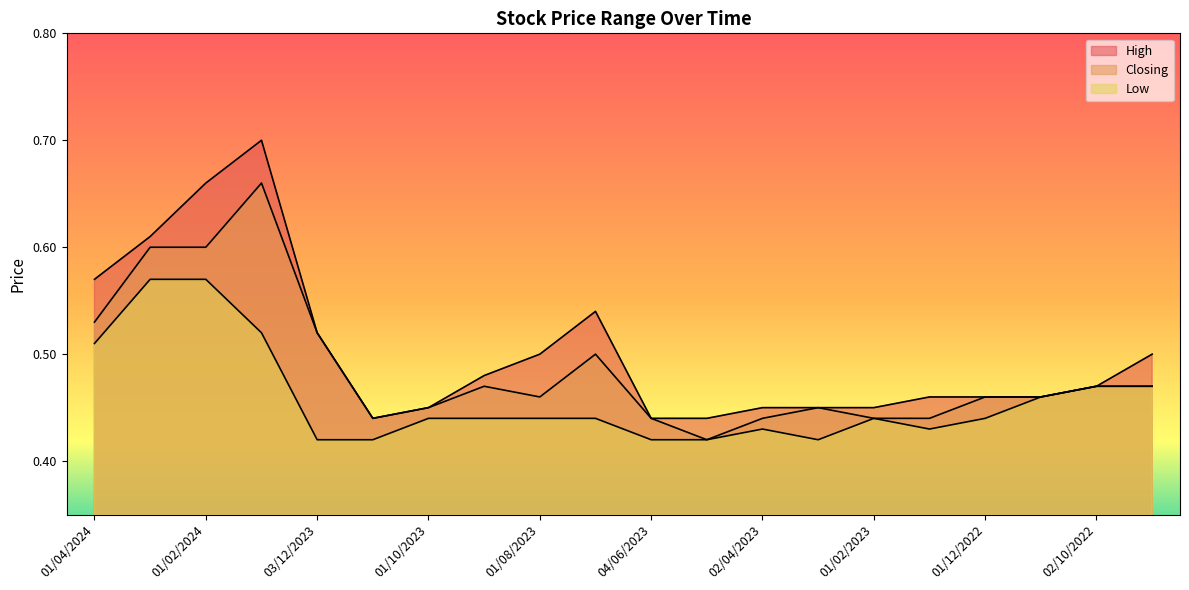

Is it true that High equals 0.8 at 01/09/2022?

False